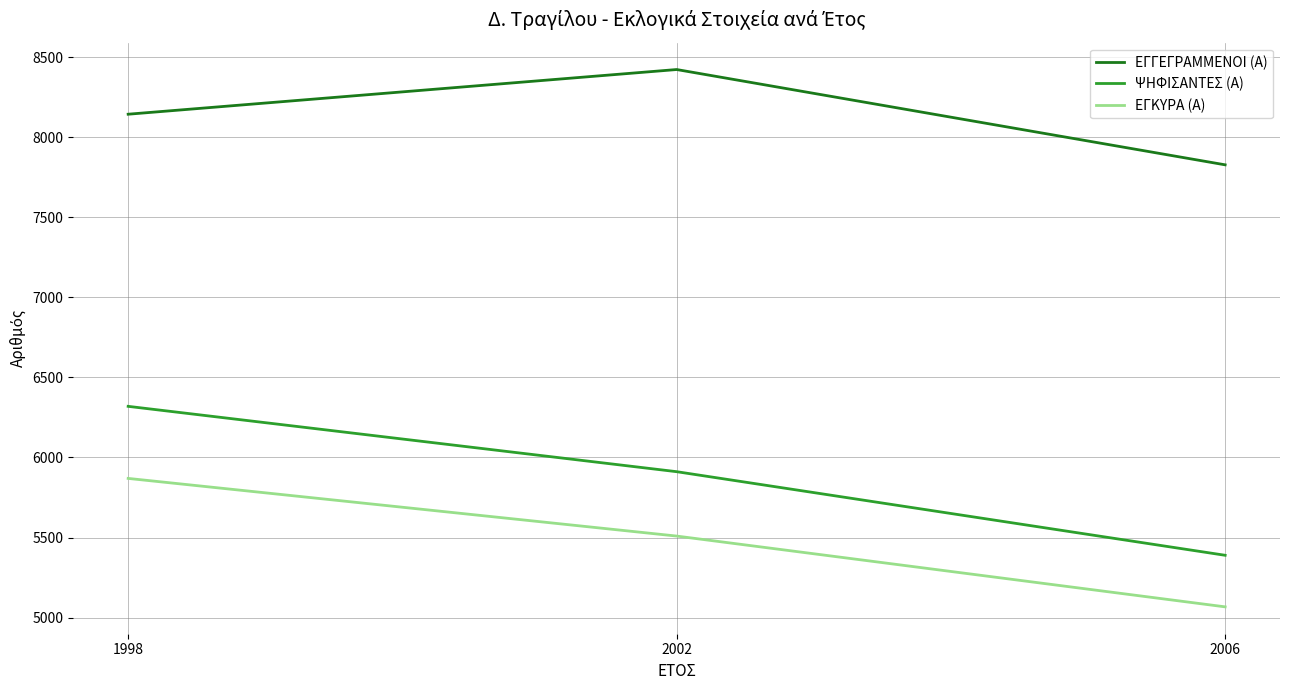

Reading right to left, what are all the values shown in this chart?

ΕΓΓΕΓΡΑΜΜΕΝΟΙ (Α): 2006=7827	2002=8422	1998=8143
ΨΗΦΙΣΑΝΤΕΣ (Α): 2006=5389	2002=5911	1998=6319
ΕΓΚΥΡΑ (Α): 2006=5067	2002=5509	1998=5869